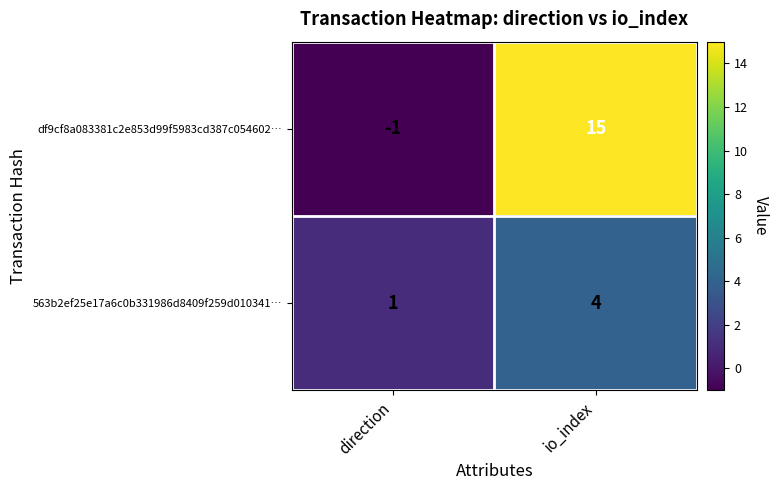

Which series has the largest total across all categories?

df9cf8a083381c2e853d99f5983cd387c054602…